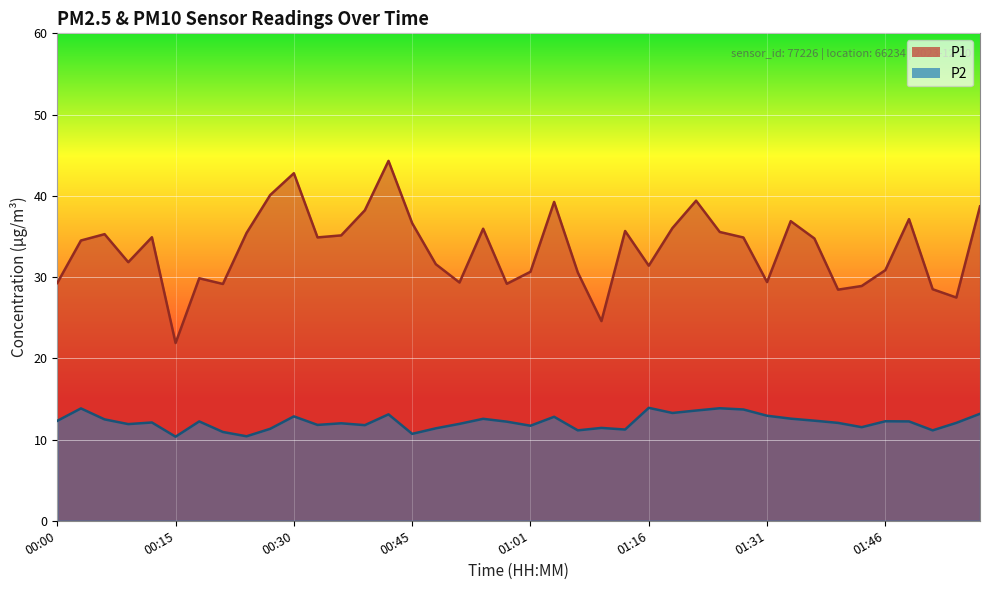

What is the sum of the P2 values at 00:03 and 01:10?

25.3